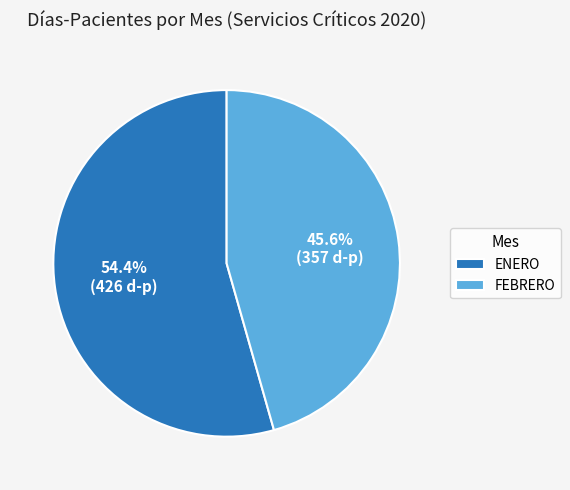

Count the number of slices in the pie.

2